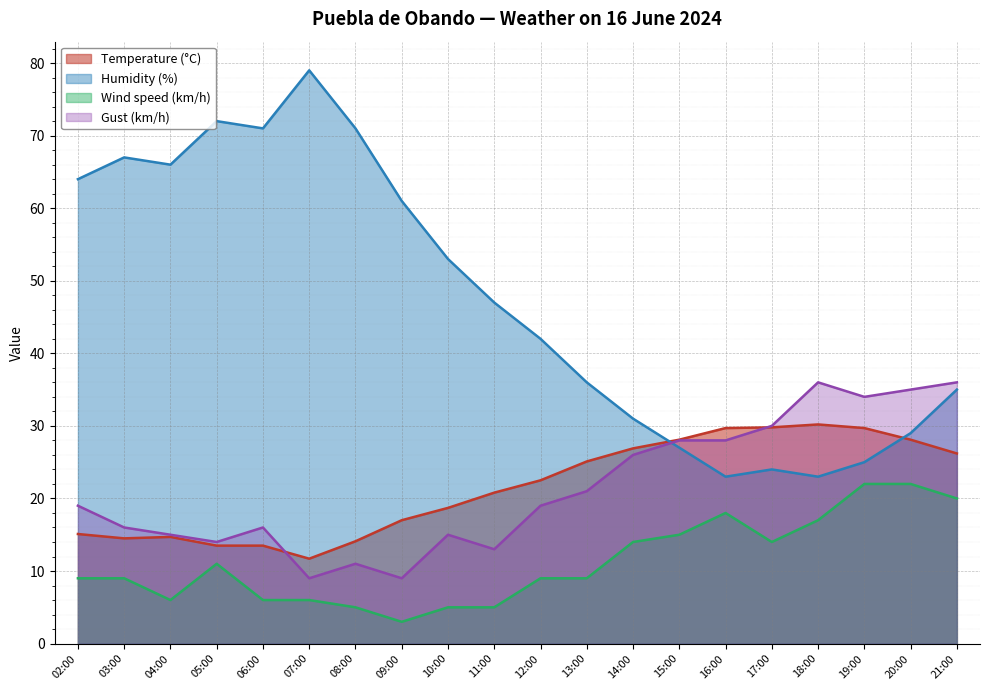

The Wind speed (km/h) series shows 6.0 at 06:00. True or false?

True